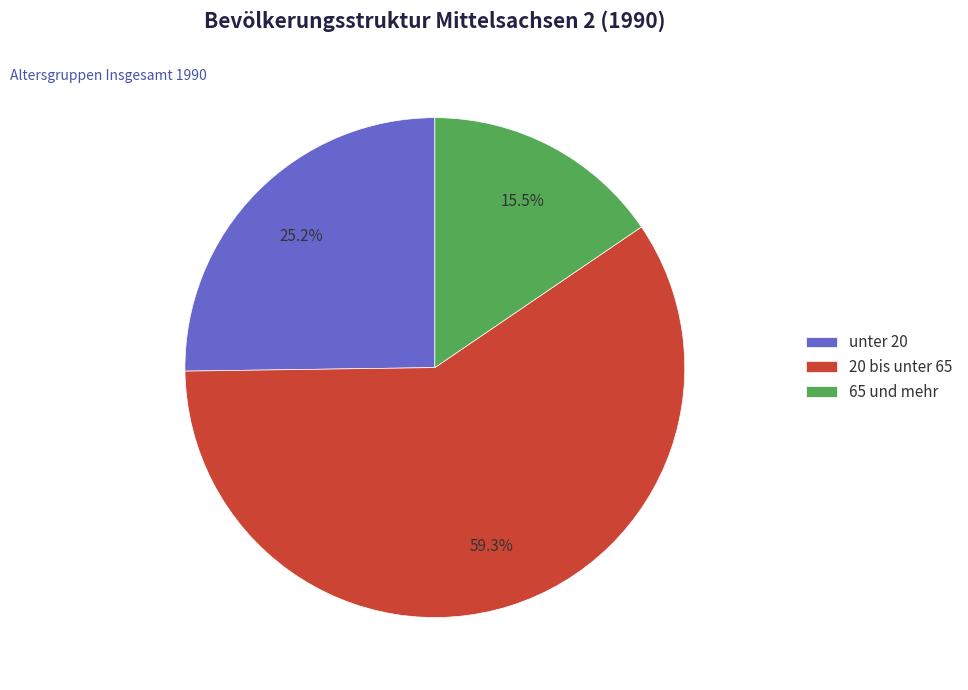

What is the ratio of the value at 65 und mehr to the value at unter 20?

0.6